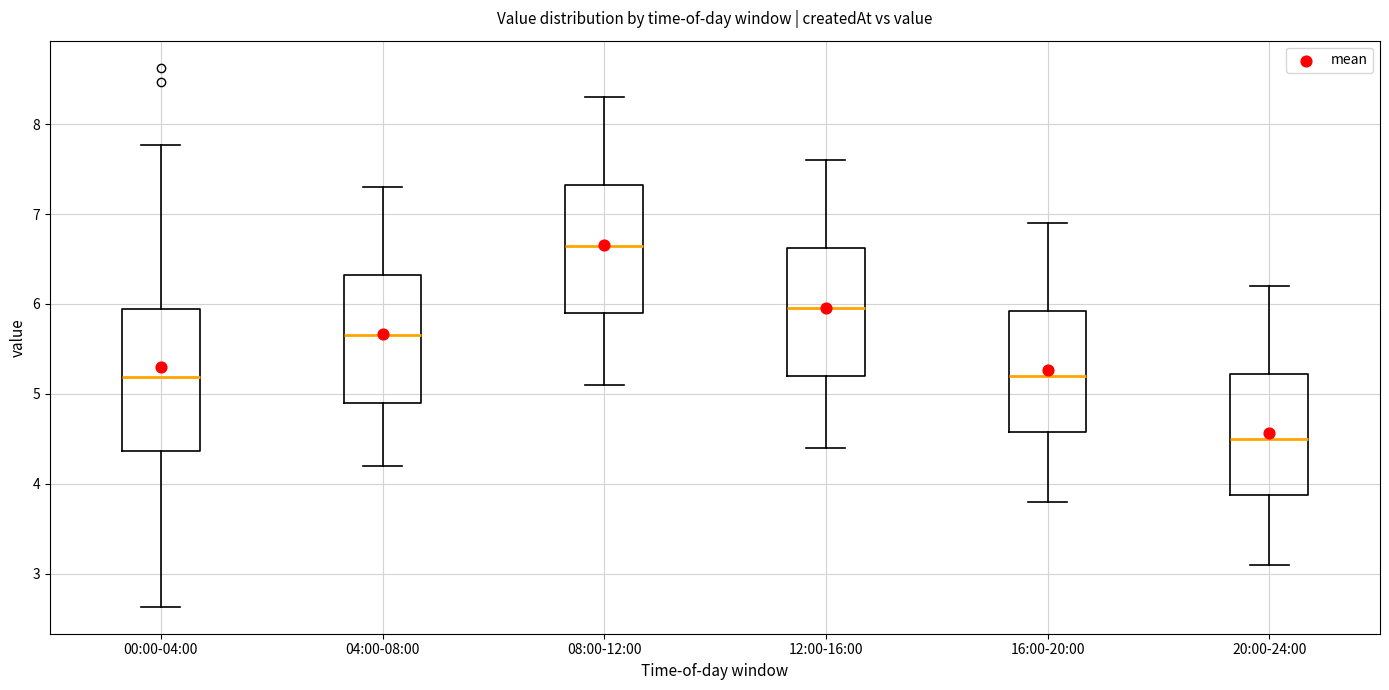

Where does the median line of the box for 00:00-04:00 sit on the y-axis? The values are not printed on the chart, so give them approximately, as read against the axis.

5.2